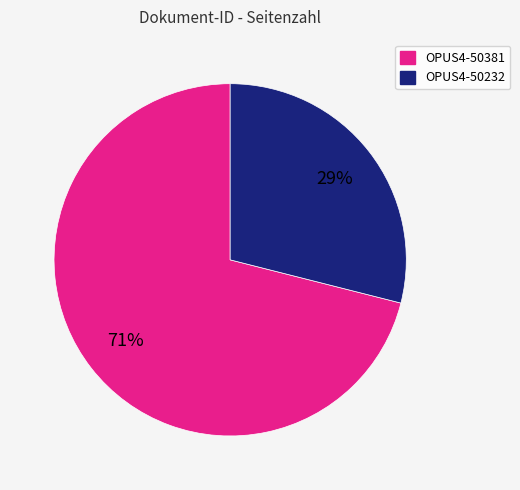

What is the largest slice in the pie chart?

OPUS4-50381